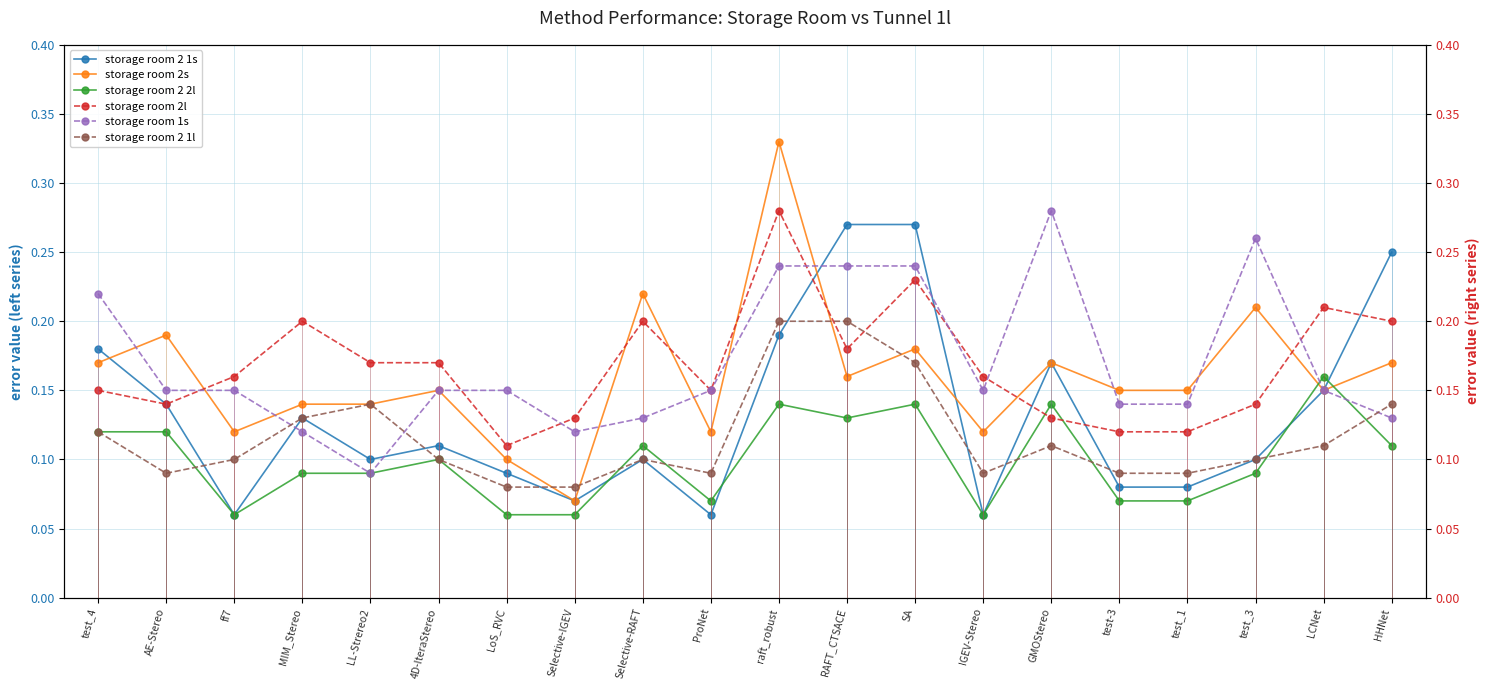

What are all the series names shown in the legend?

storage room 2 1s, storage room 2s, storage room 2 2l, storage room 2l, storage room 1s, storage room 2 1l